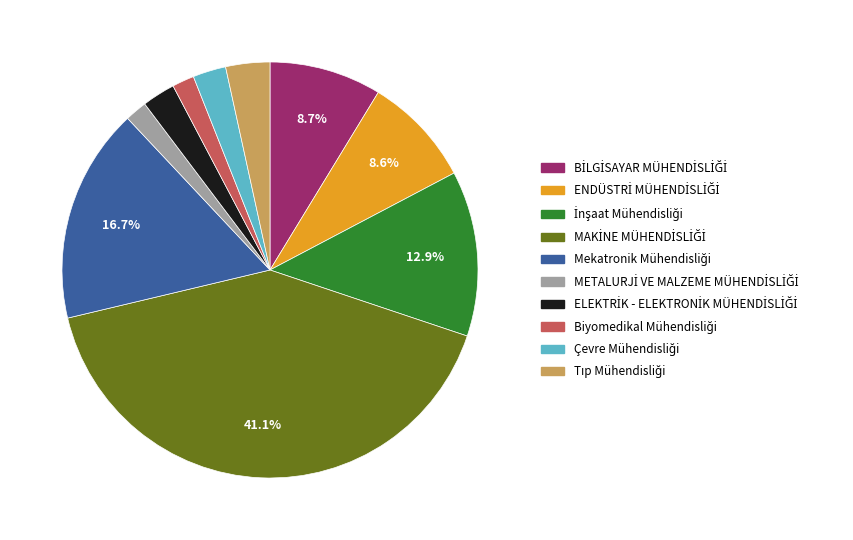

How many segments does this pie chart have?

10